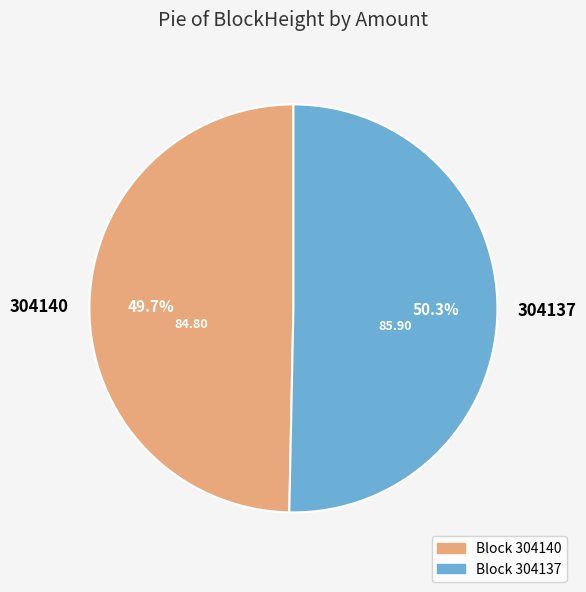

Which has a higher value, 304137 or 304140?

304137